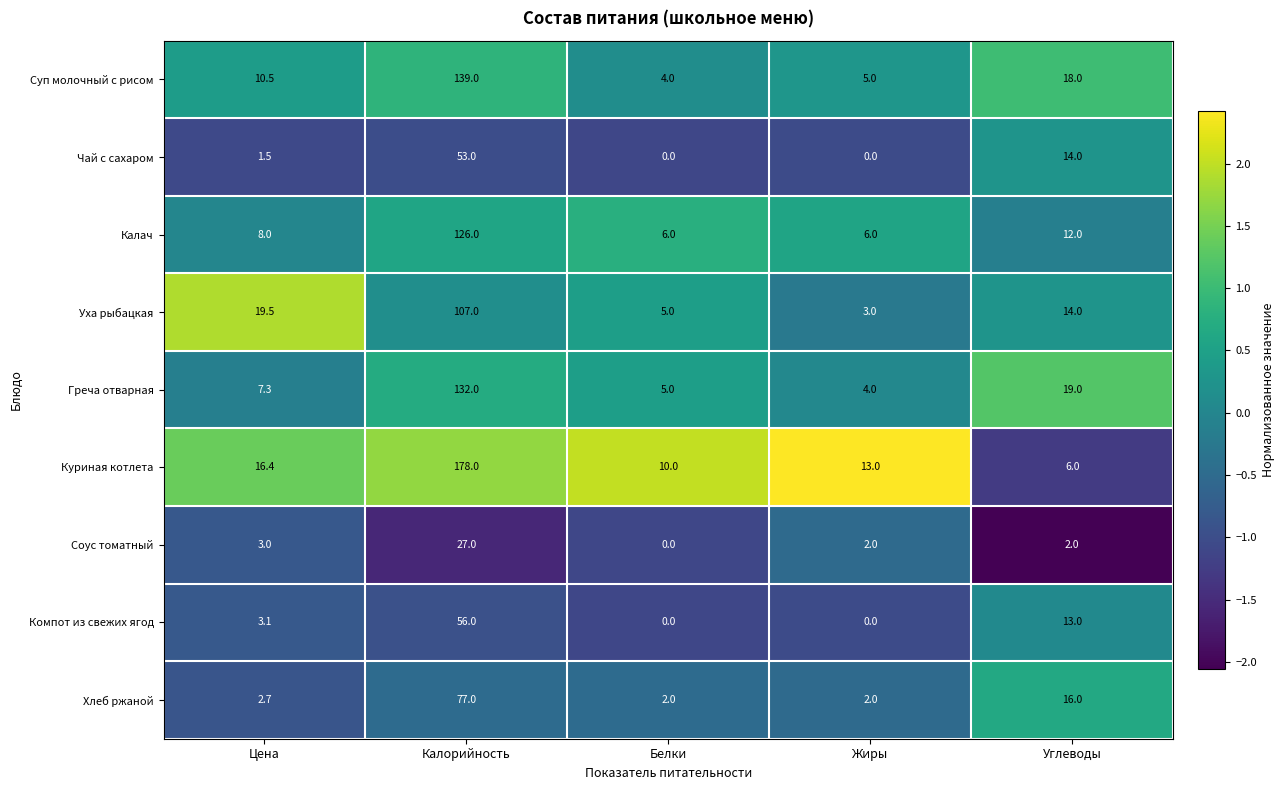

What value does the Чай с сахаром series have at Углеводы?

14.0